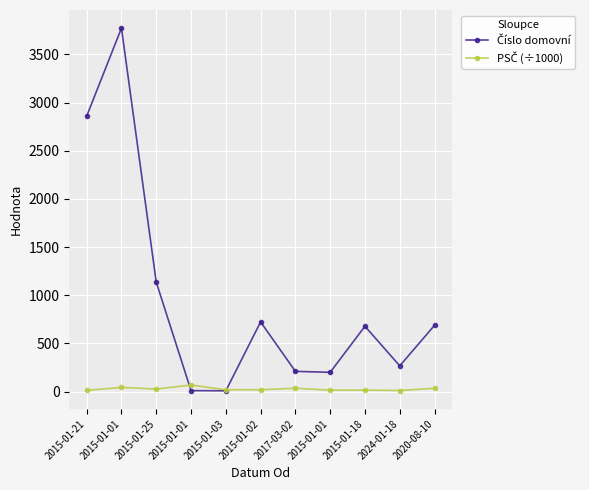

How many data points does each series have?

11